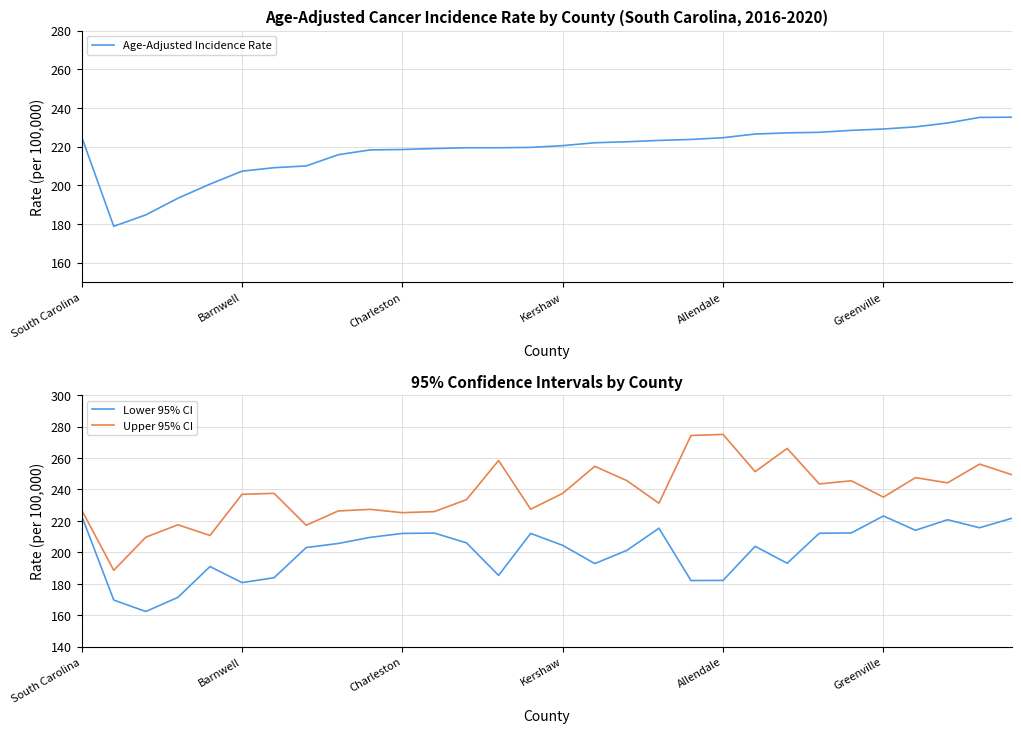

At 19, list the series in order from largest to smallest.

Upper 95% CI, Age-Adjusted Incidence Rate, Lower 95% CI